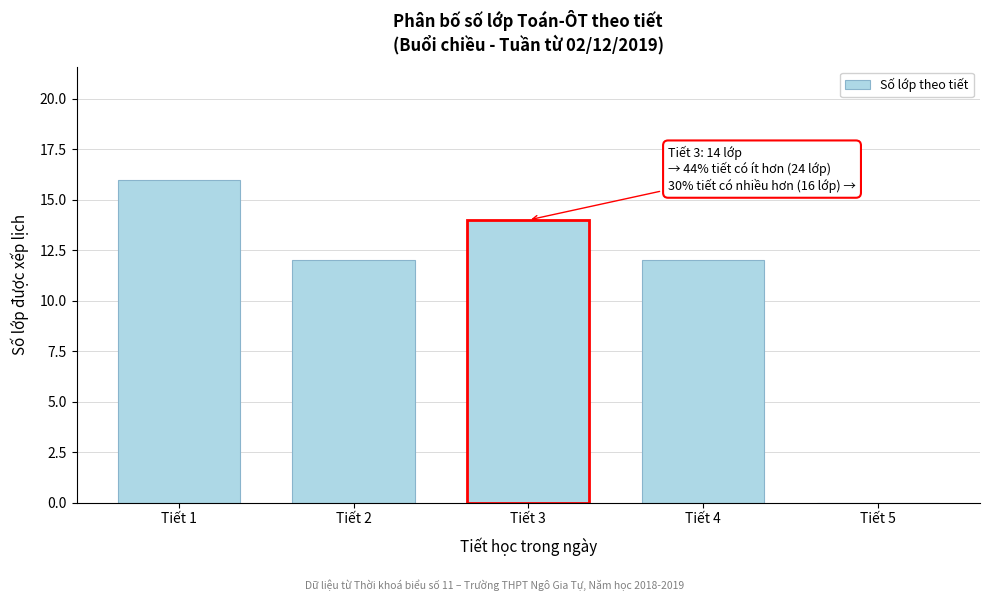

Reading left to right, what are all the values shown in this chart?

Tiết 1=16	Tiết 2=12	Tiết 3=14	Tiết 4=12	Tiết 5=0